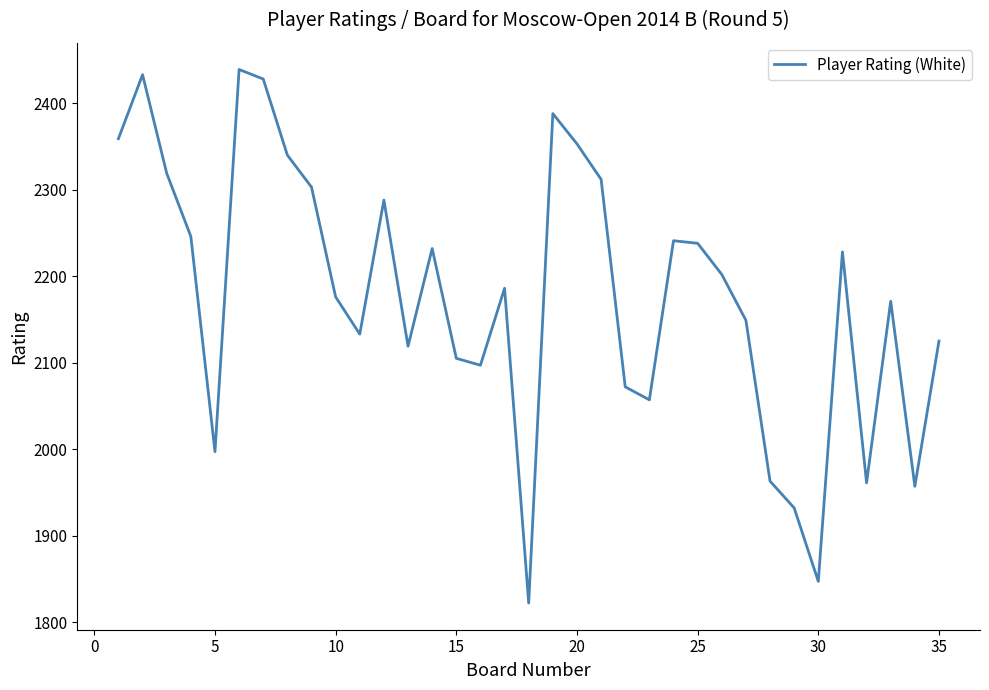

What is the minimum value shown in the chart?

1822